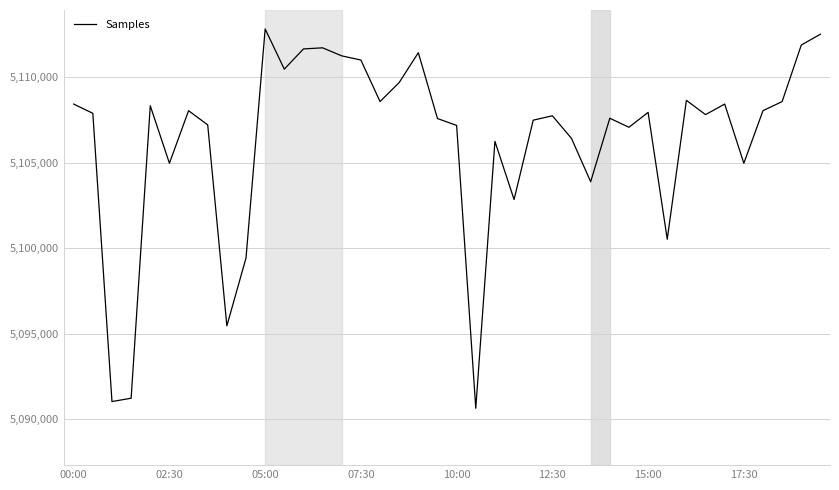

What is the greatest value displayed?

5112830